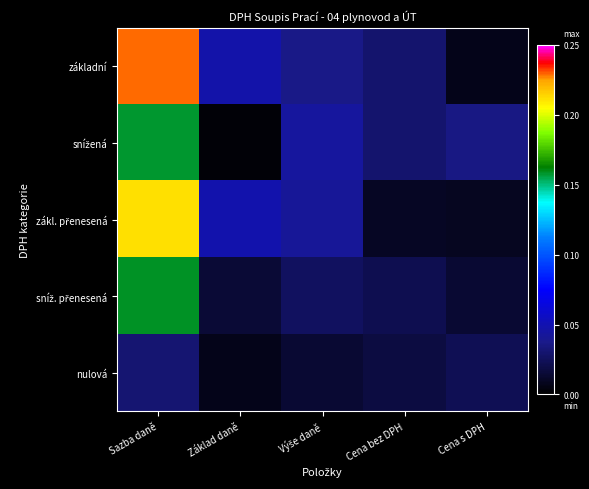

Rank the series at Sazba daně from highest to lowest value.

základní, zákl. přenesená, sníž. přenesená, snížená, nulová